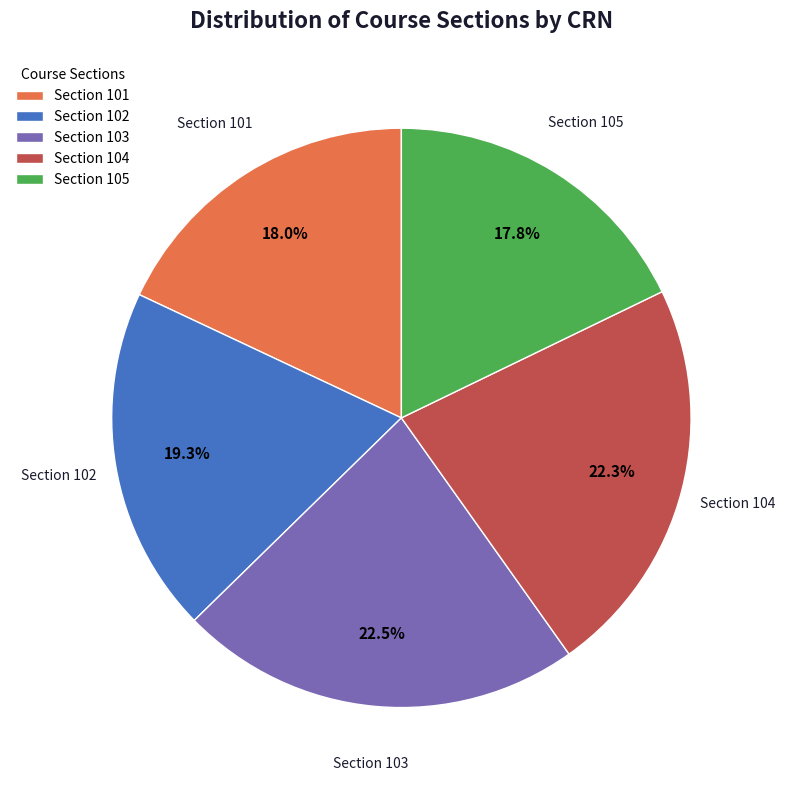

Is the sum of Section 104 and Section 105 greater than half?

No